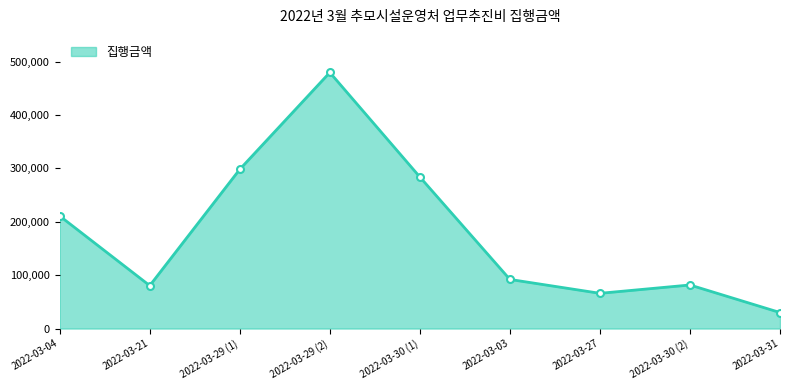

At which label is the value closest to 254810?

2022-03-30 (1)